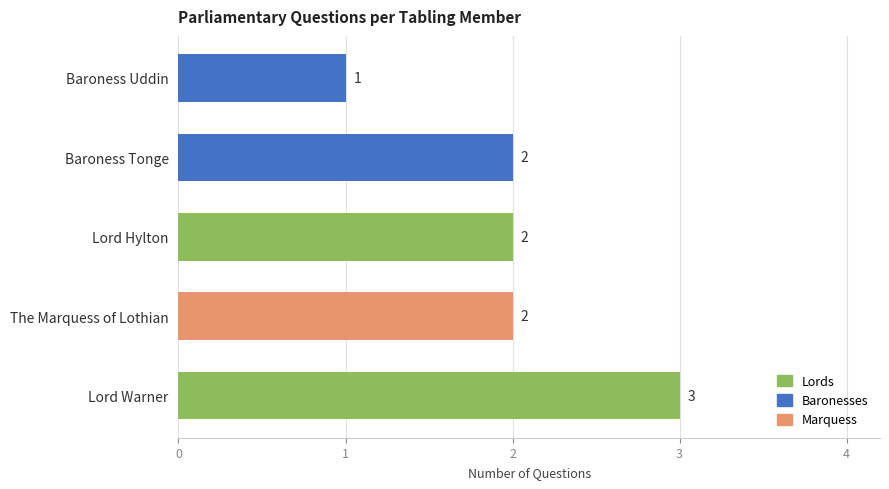

What is the sum of all values?

10